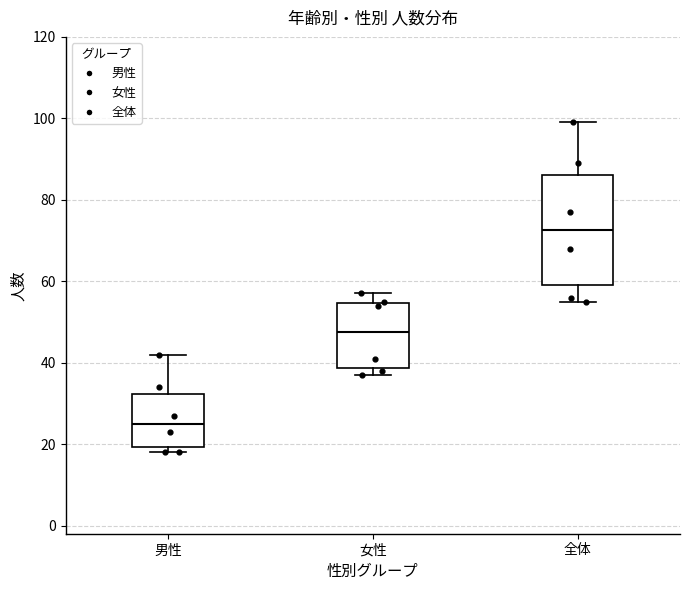

Where is the upper edge of the box for 男性 on the y-axis? The values are not printed on the chart, so give them approximately, as read against the axis.

32